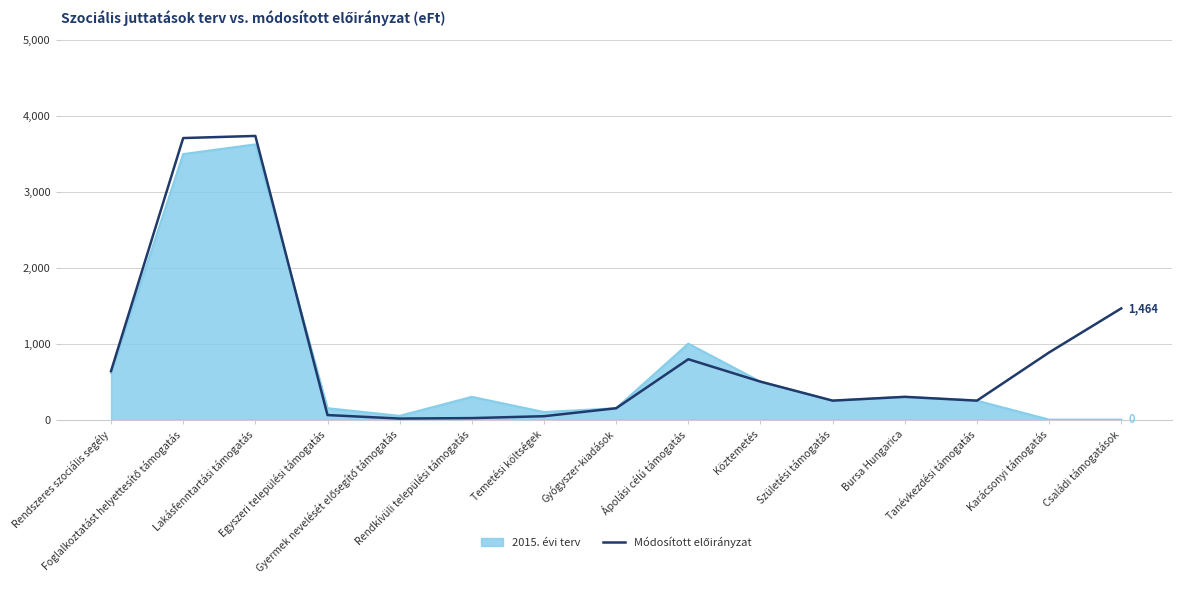

Does the chart display data point markers on the line(s)?

No